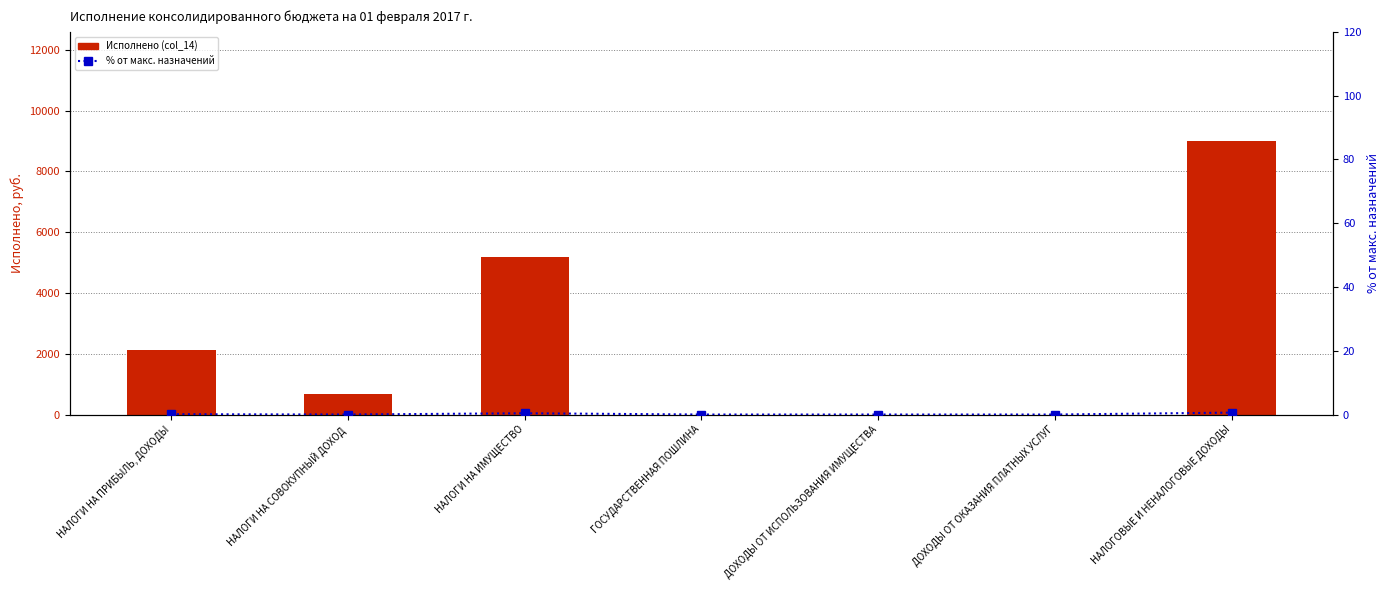

At how many categories does at least one series exceed 6643?

1